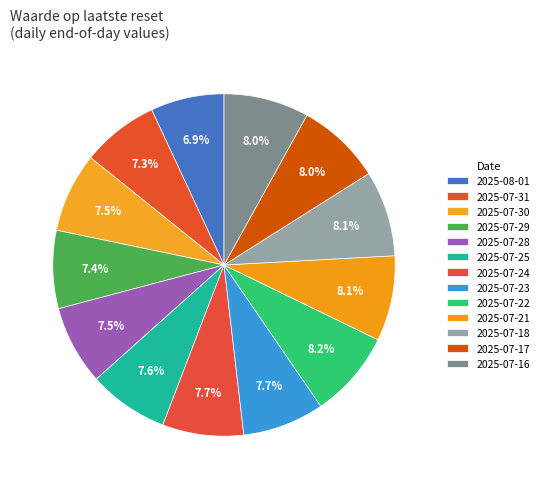

To the nearest percent, what portion does 2025-07-18 represent?

8%